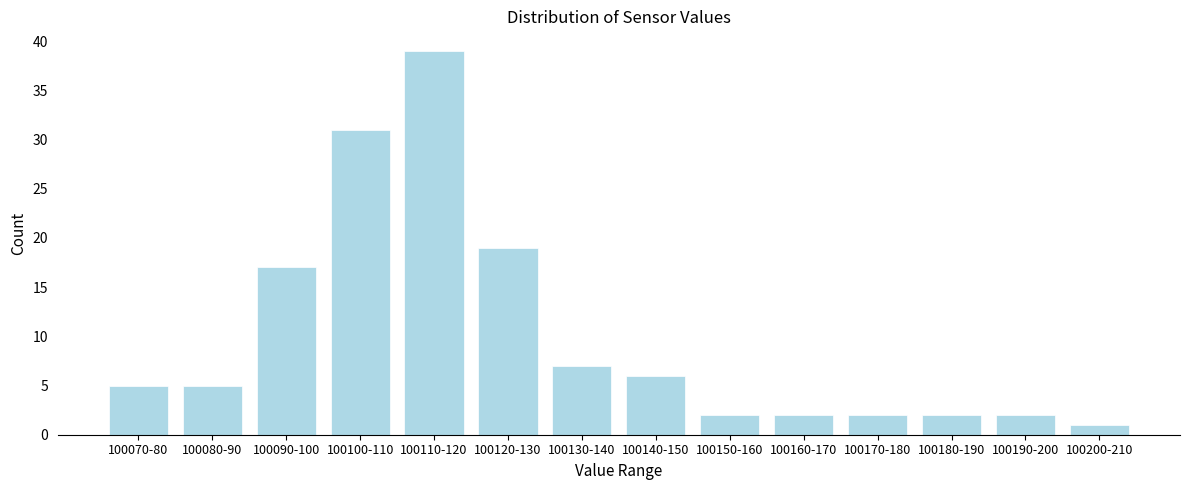

Reading left to right, transcribe all the data shown in this chart.

5	5	17	31	39	19	7	6	2	2	2	2	2	1